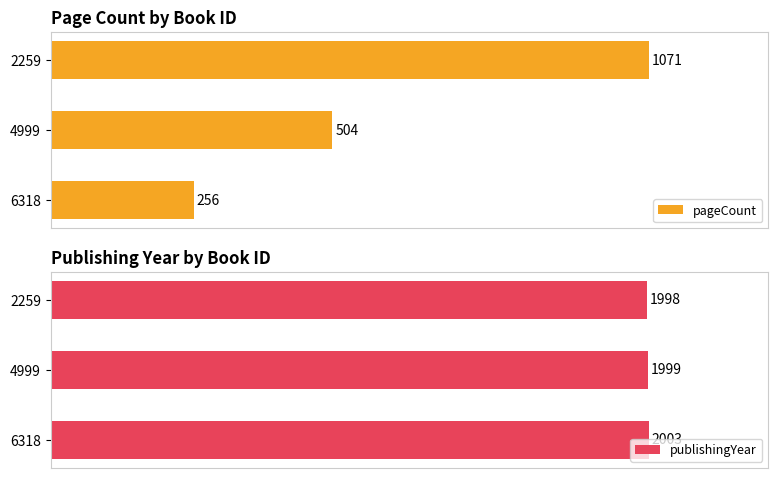

Rank the series at 4999 from highest to lowest value.

publishingYear, pageCount